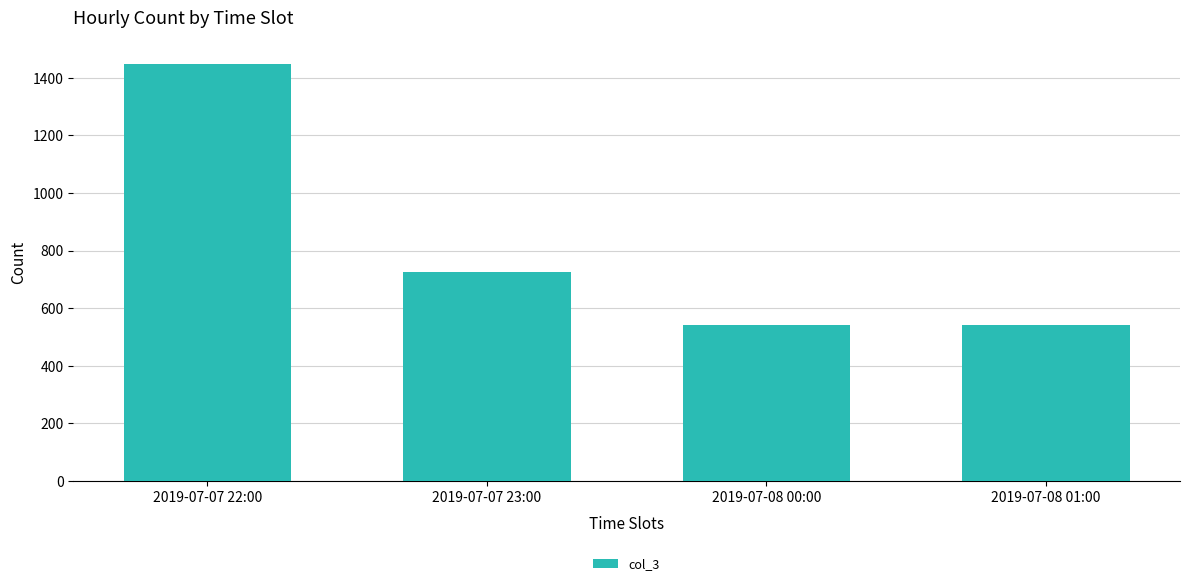

What is the minimum value shown in the chart?

543